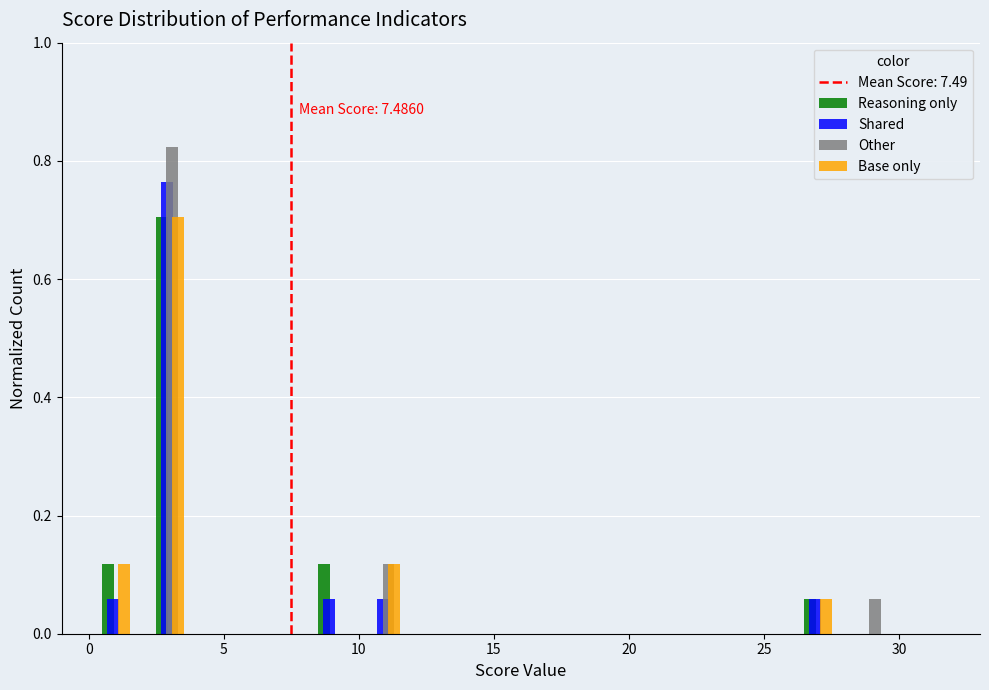

In the Shared series, which range on the x-axis has the tallest bar?

2 to 4